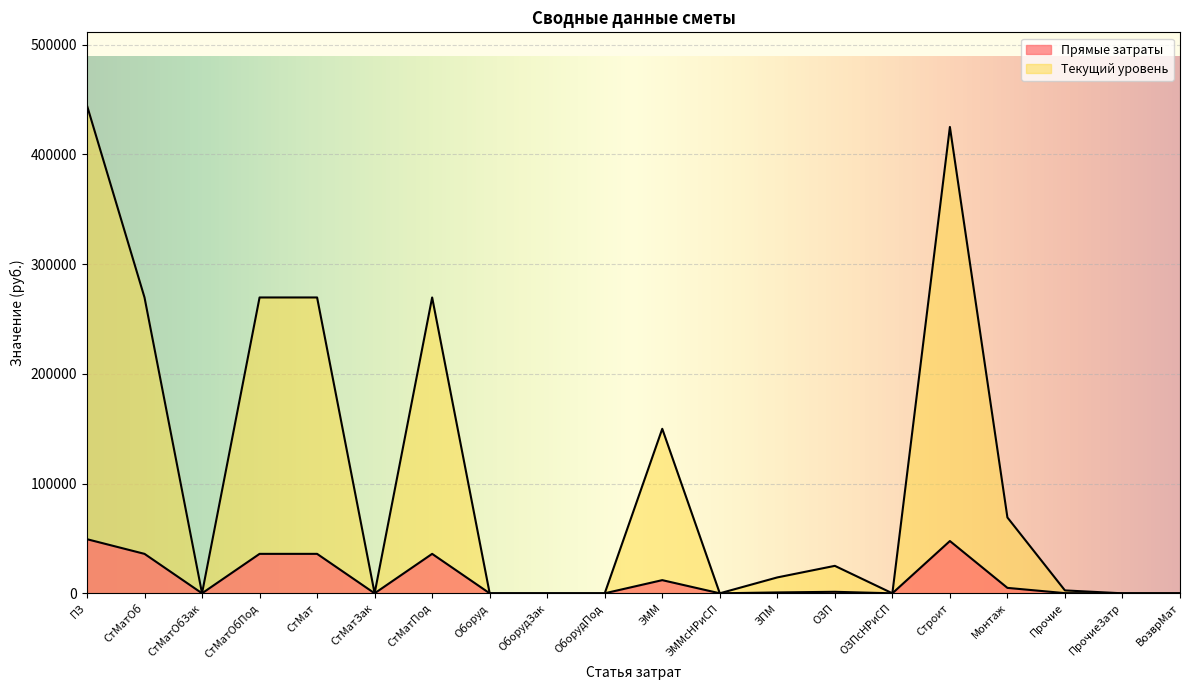

What is the difference between the maximum and minimum values in the Прямые затраты series?

49316.5